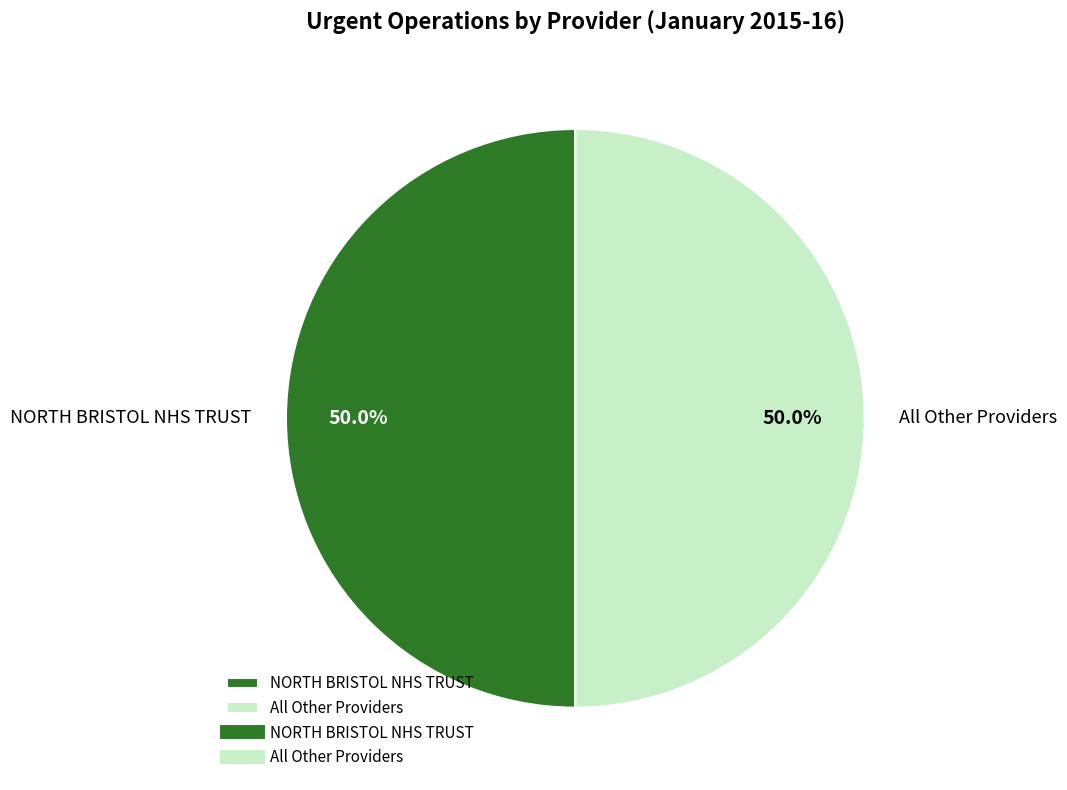

To the nearest percent, what is the difference between the largest and smallest slice percentages?

0%